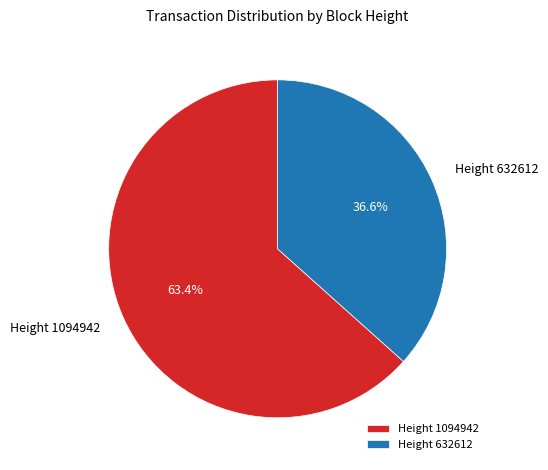

Is it true that Height 632612 is 30% of the pie?

False